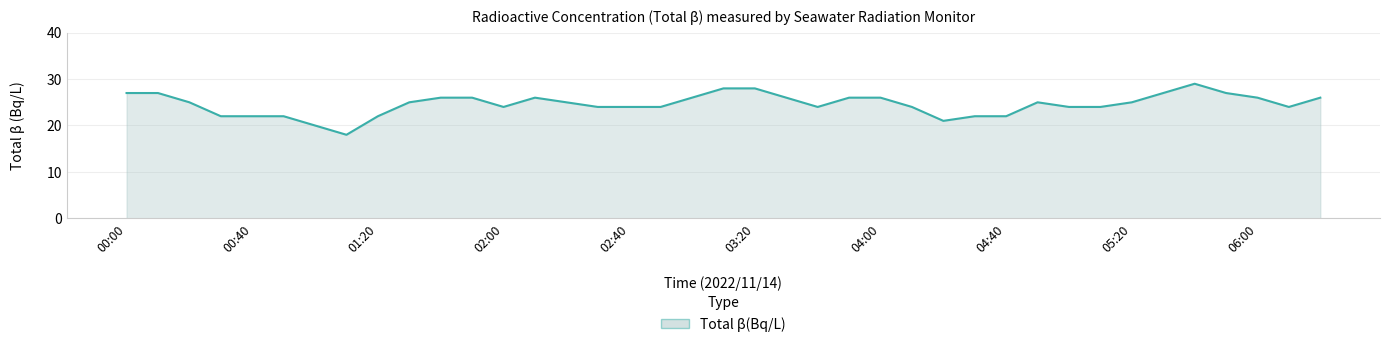

How many lines are shown in the chart?

1